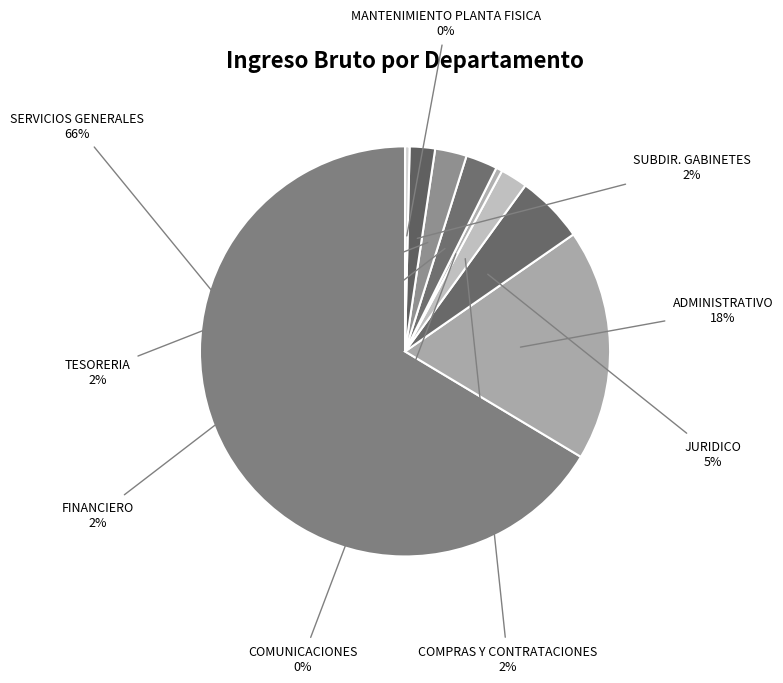

Does any single category account for the majority?

Yes